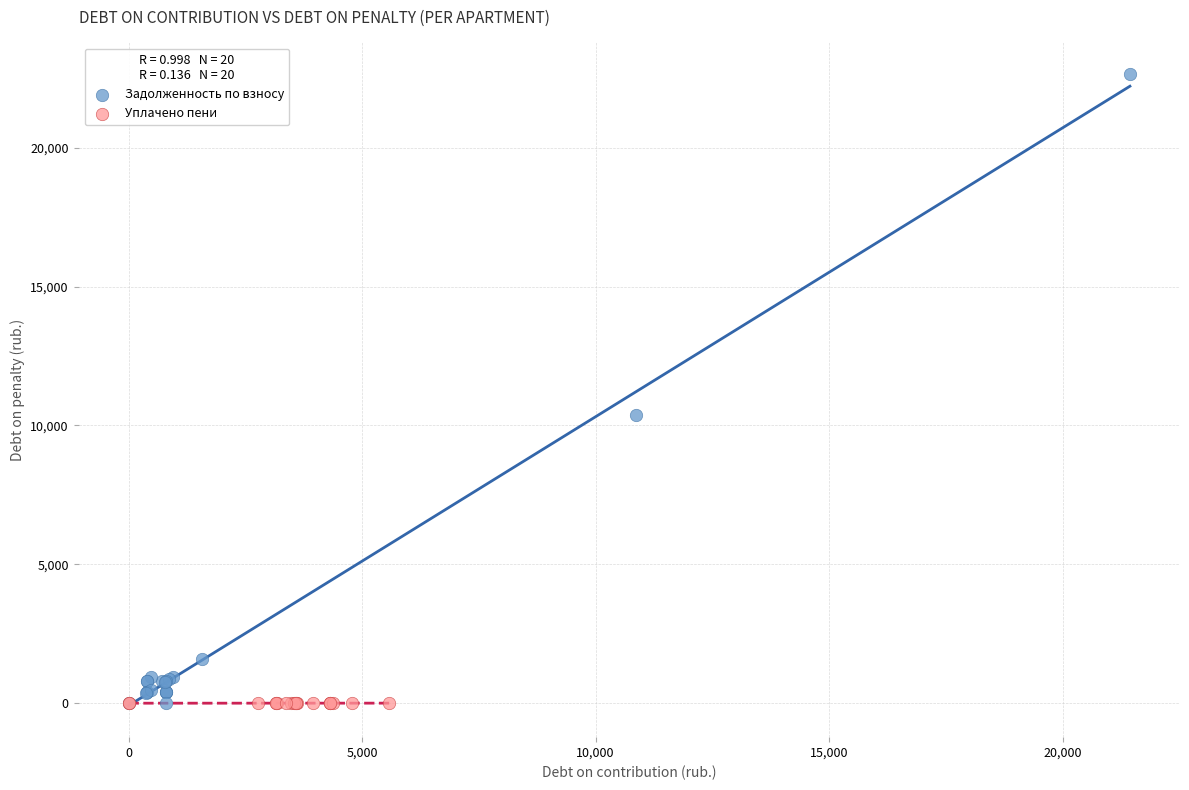

Which series contains the highest Y value?

Задолженность по взносу